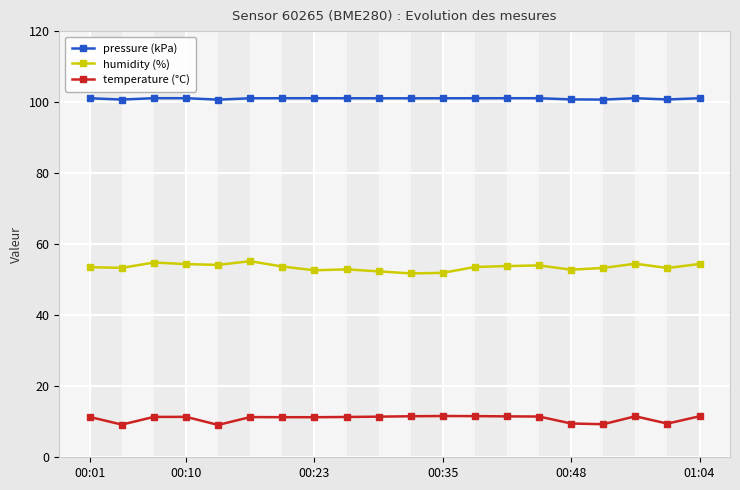

Is this an area chart (filled region under the line)?

No